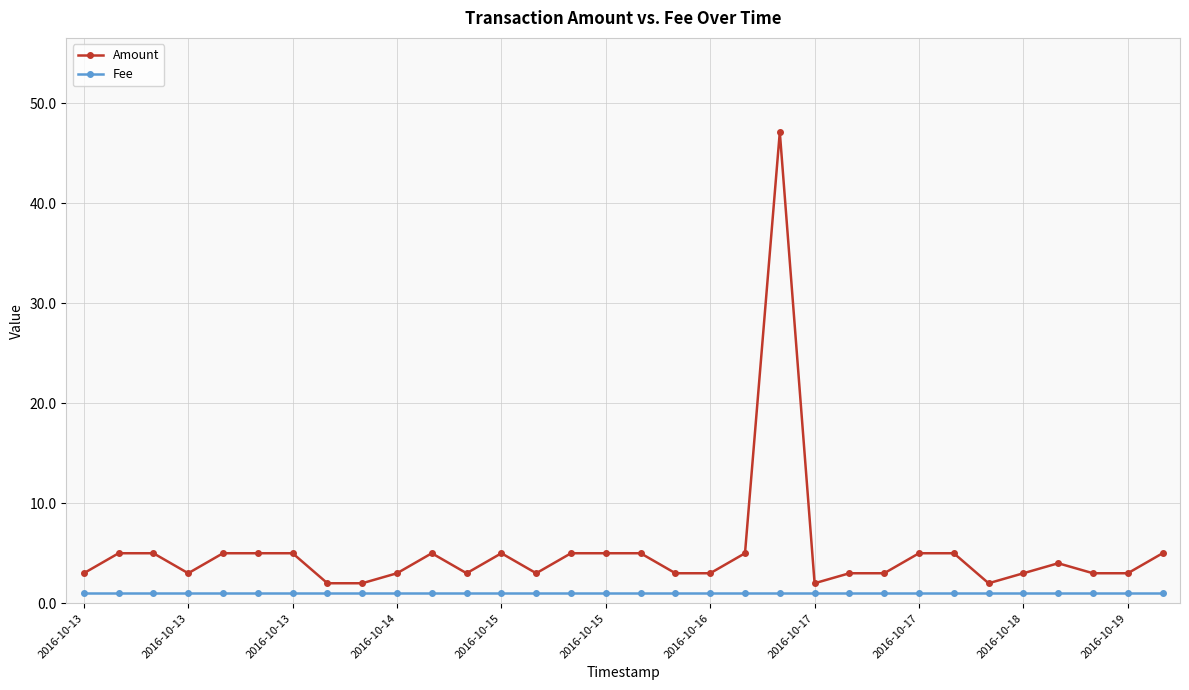

What is the sum of all Amount values?

165.1